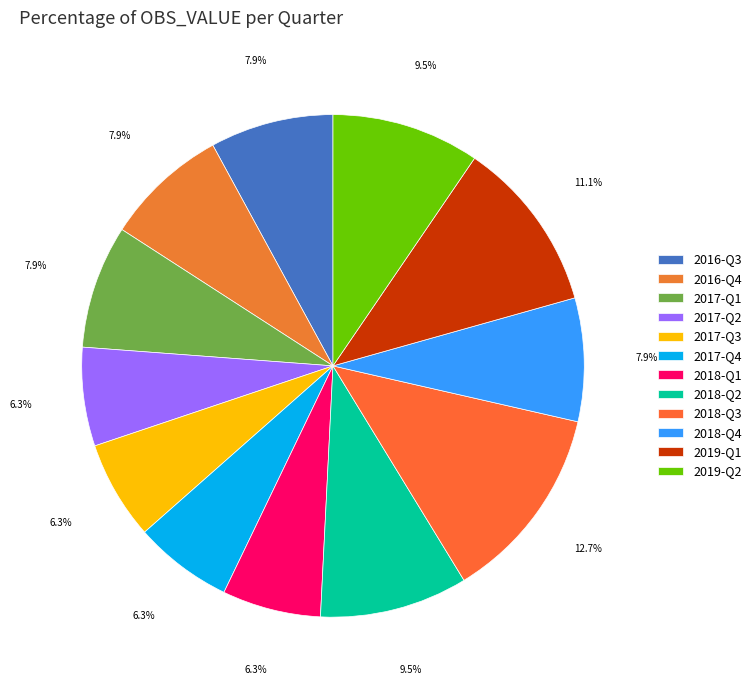

Which category has the biggest portion of the pie?

2018-Q3